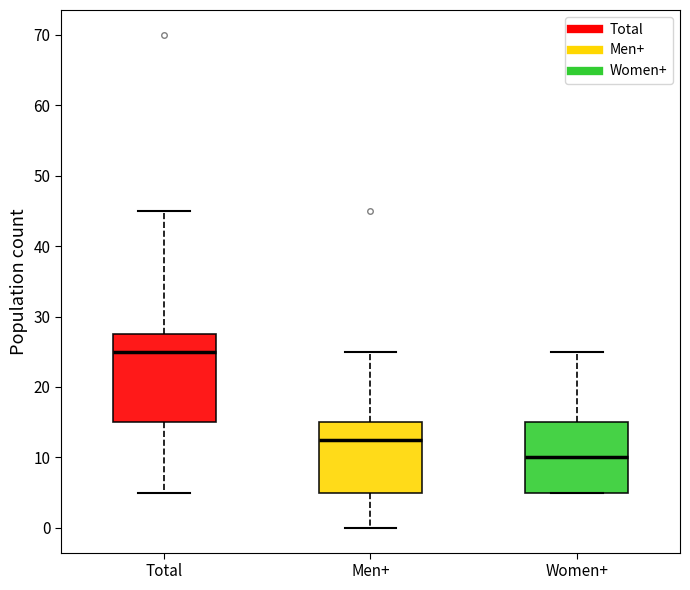

Reading left to right, transcribe this box plot: for each box, give where its median line is, the range the box spans, and where its two whiskers end, as read against the y-axis. The values are not printed on the chart, so give them approximately, as read against the axis.

Total: median 25, box 15 to 28, whiskers 5 to 45
Men+: median 13, box 5 to 15, whiskers 0 to 25
Women+: median 10, box 5 to 15, whiskers 5 to 25